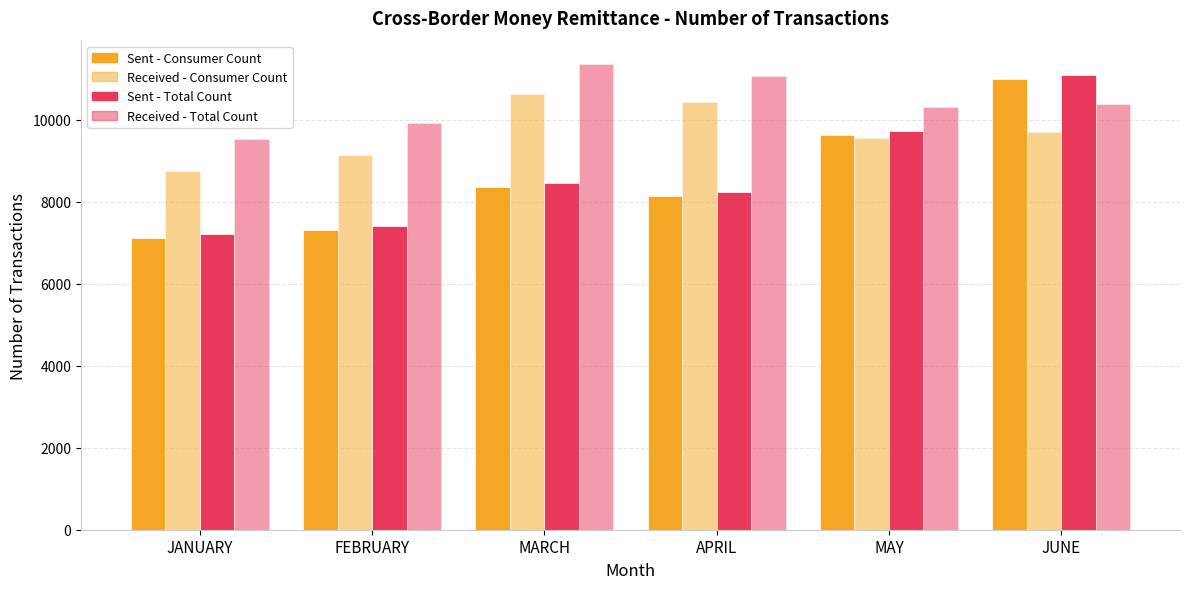

At which label does Sent - Consumer Count reach its peak?

JUNE